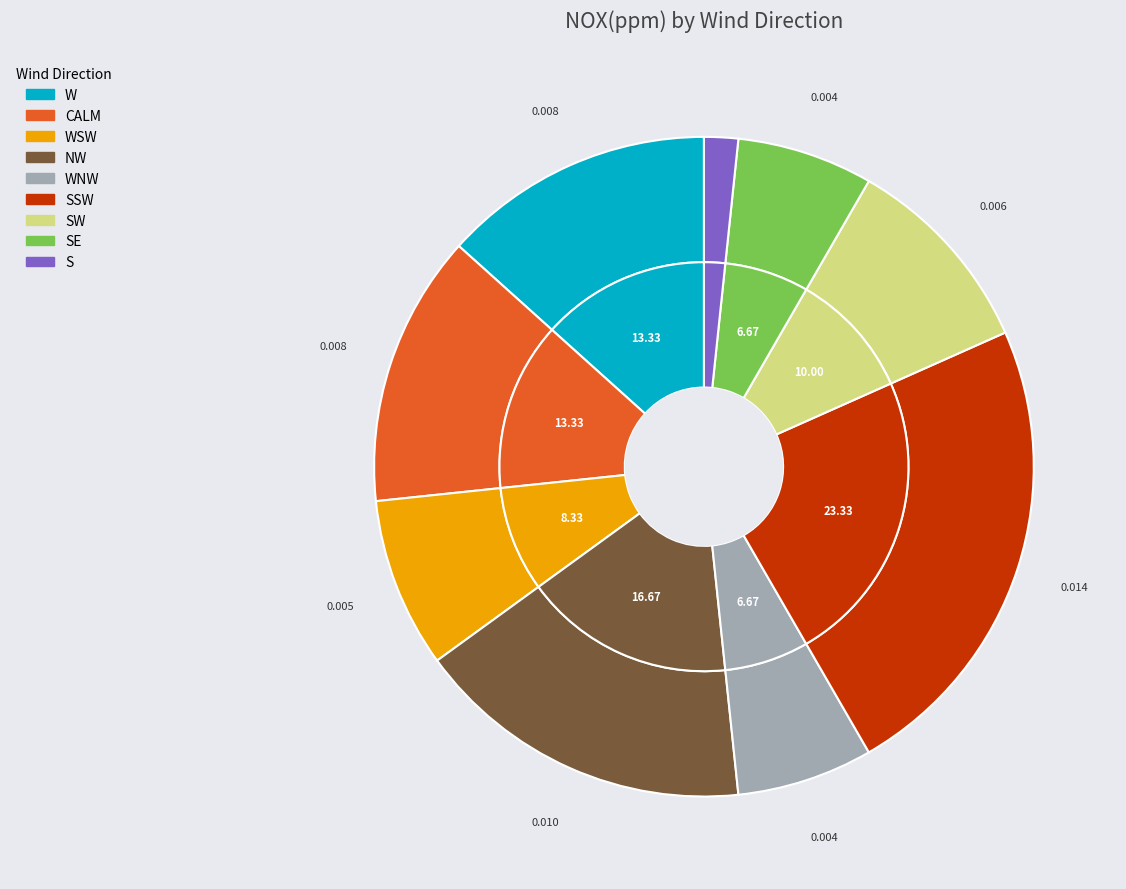

Which slice is the largest?

SSW